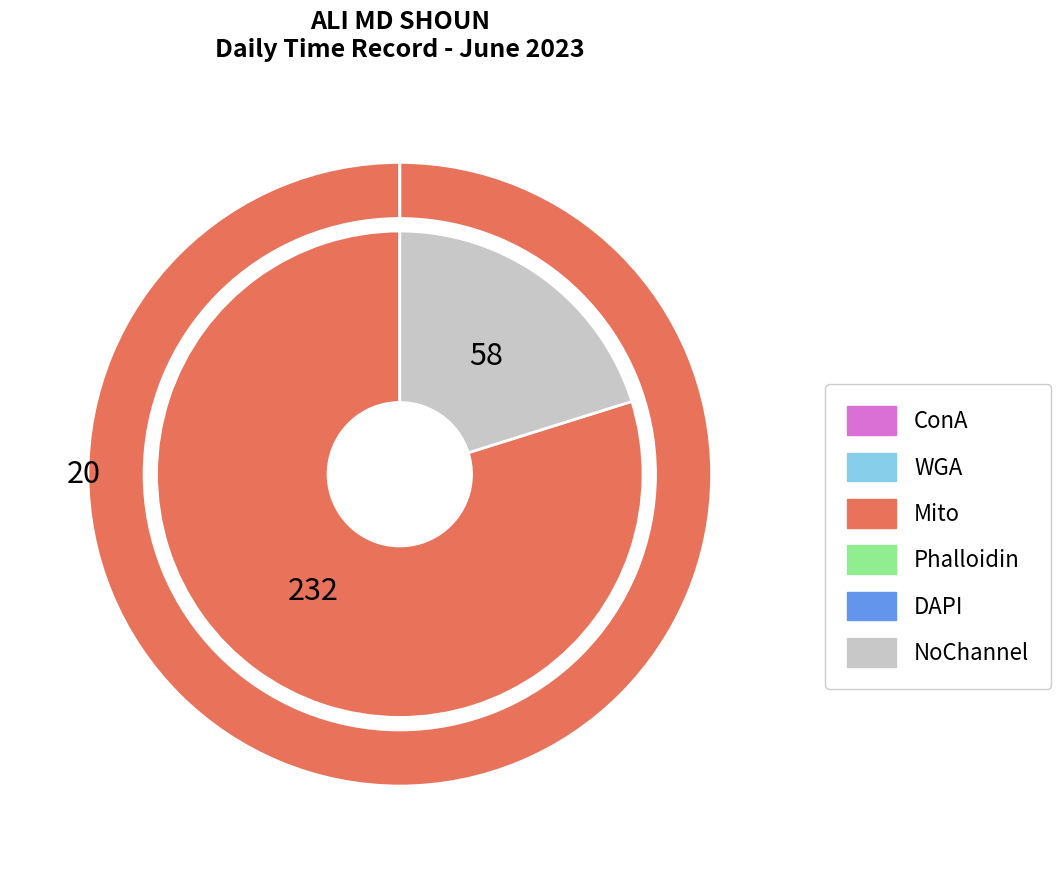

True or false: Day 9 accounts for 6% of the total.

True